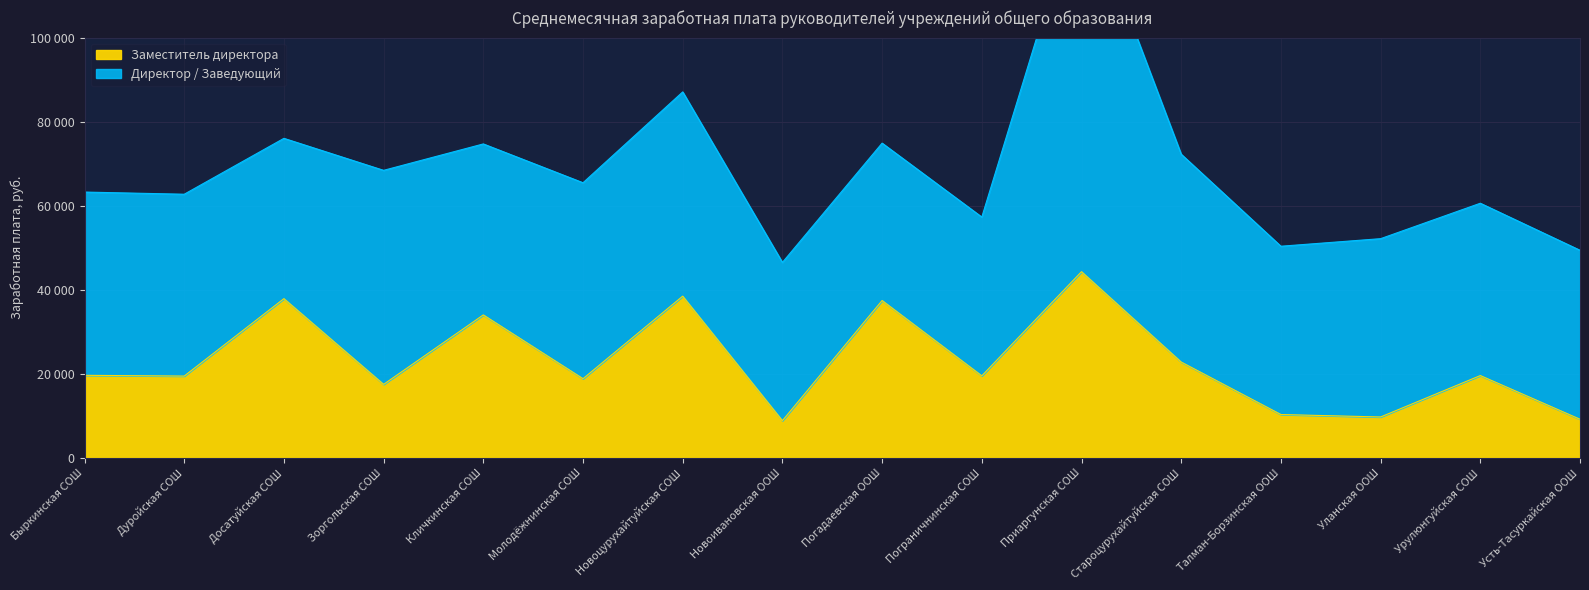

What is the smallest value displayed?

8857.9